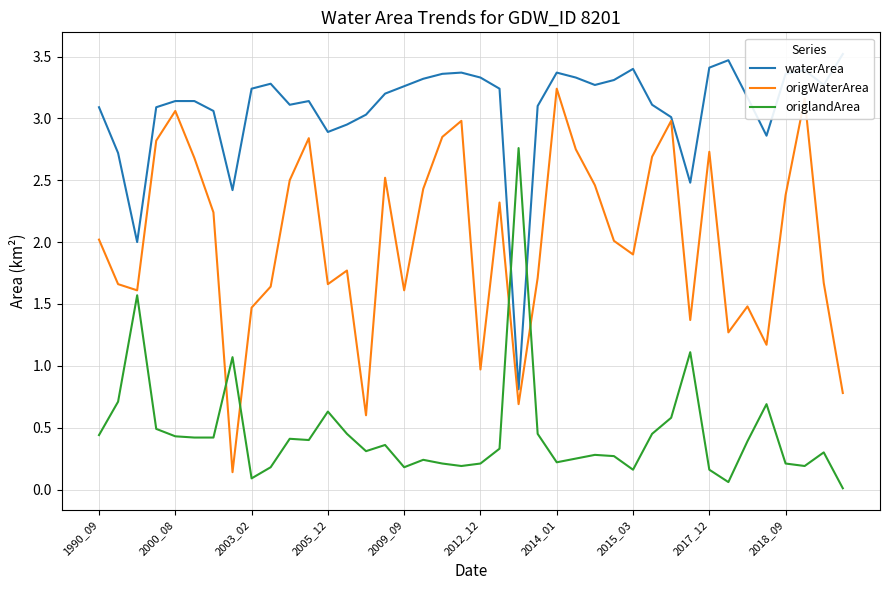

Which series ends up on top after the final intersection of origlandArea and origWaterArea?

origWaterArea